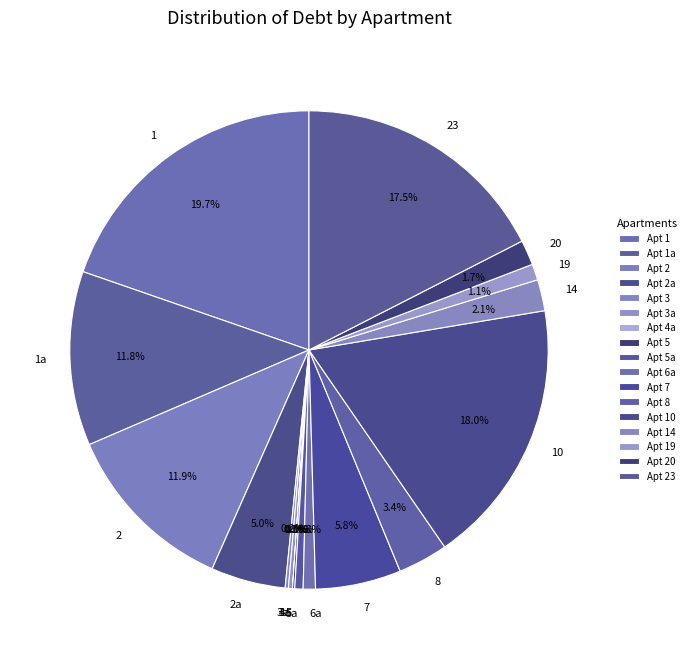

Which category has the biggest portion of the pie?

1